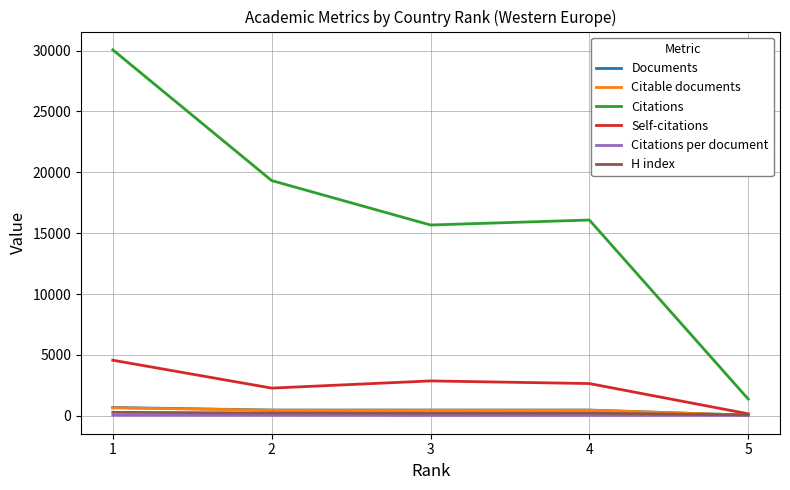

True or false: Citations and Documents cross at least once.

False